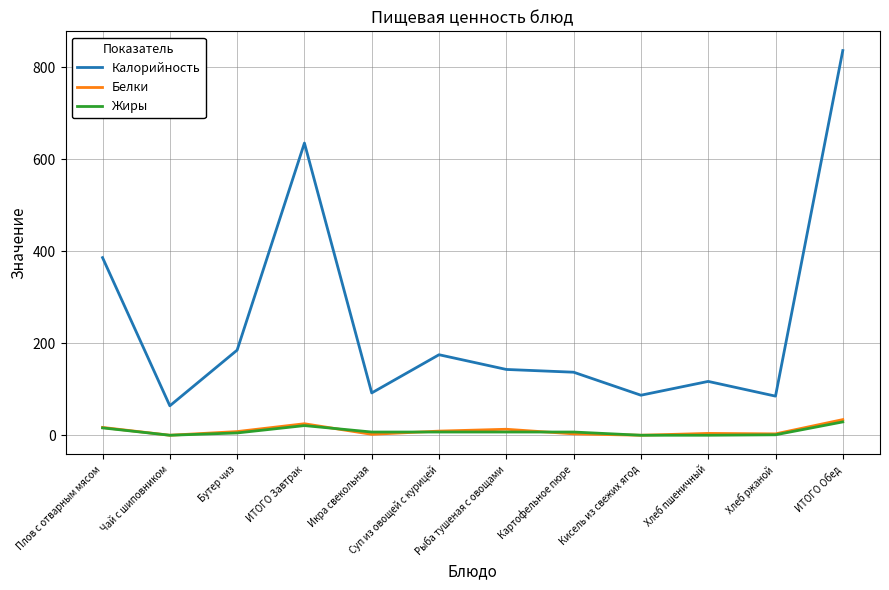

True or false: Жиры and Калорийность intersect in this chart.

False